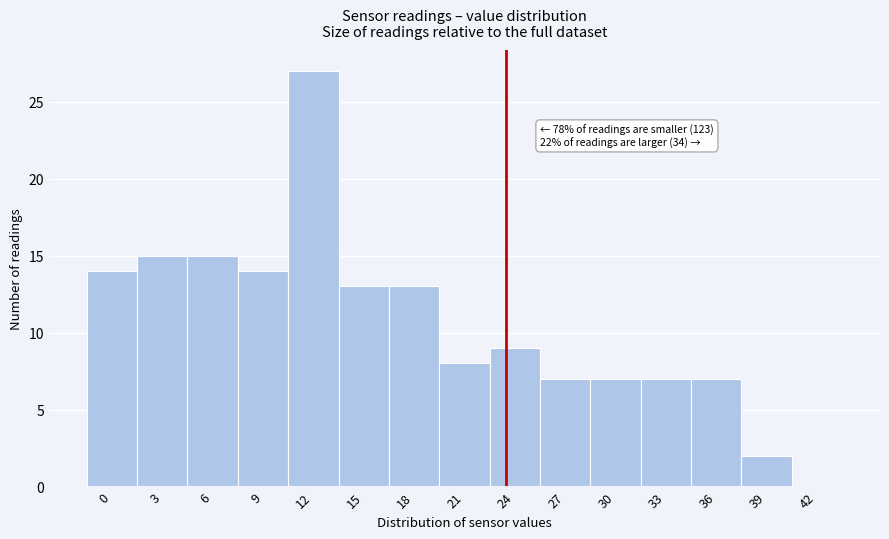

Reading left to right, transcribe all the data shown in this chart.

0=14	3=15	6=15	9=14	12=27	15=13	18=13	21=8	24=9	27=7	30=7	33=7	36=7	39=2	42=0